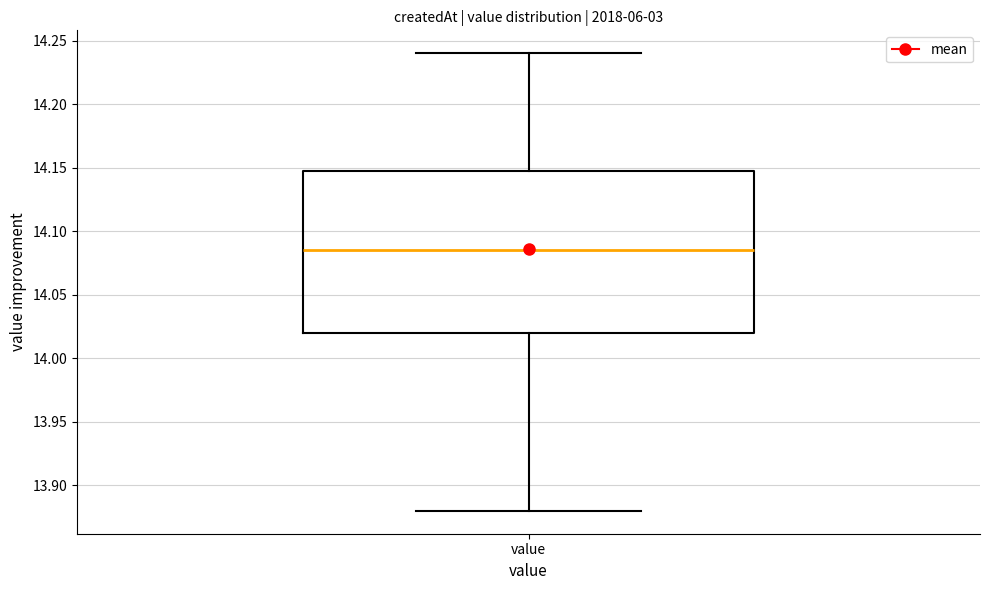

Read this box plot against the y-axis: the position of the median line, the range covered by the box, and the ends of both whiskers. The values are not printed on the chart, so give them approximately, as read against the axis.

median 14.085, box 14.020 to 14.150, whiskers 13.880 to 14.240